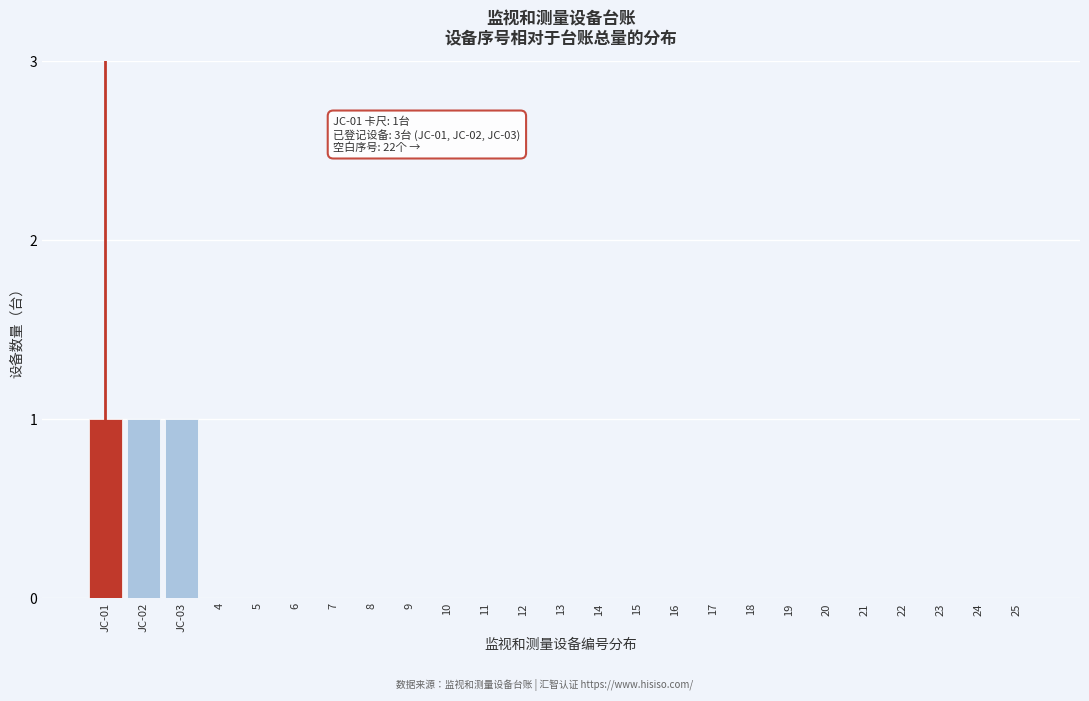

Reading left to right, what are all the values shown in this chart?

JC-01=1	JC-02=1	JC-03=1	4=0	5=0	6=0	7=0	8=0	9=0	10=0	11=0	12=0	13=0	14=0	15=0	16=0	17=0	18=0	19=0	20=0	21=0	22=0	23=0	24=0	25=0